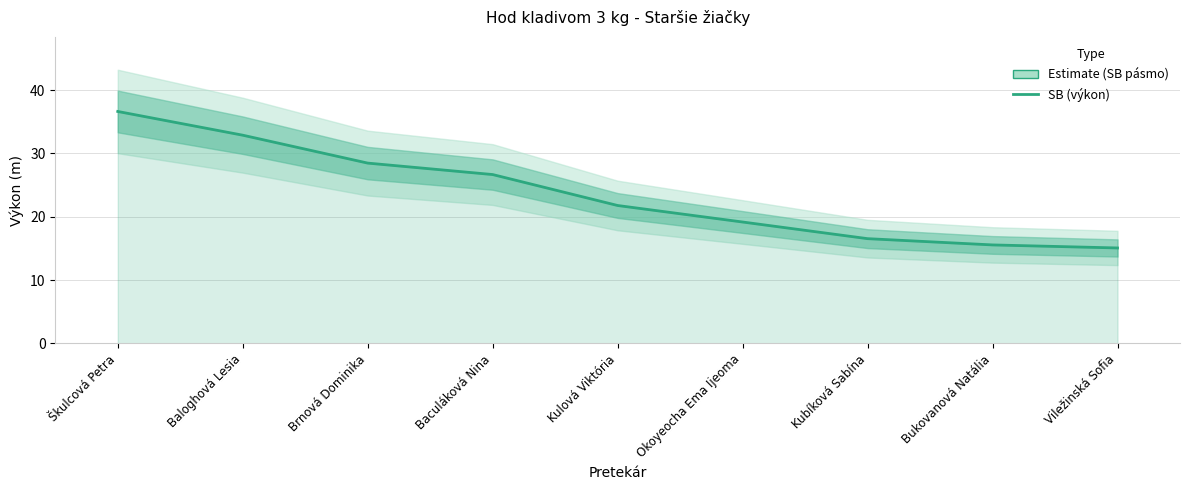

Rank the categories by value from lowest to highest.

Viležinská Sofia, Bukovanová Natália, Kubíková Sabína, Okoyeocha Ema Ijeoma, Kulová Viktória, Baculáková Nina, Brnová Dominika, Baloghová Lesia, Škulcová Petra